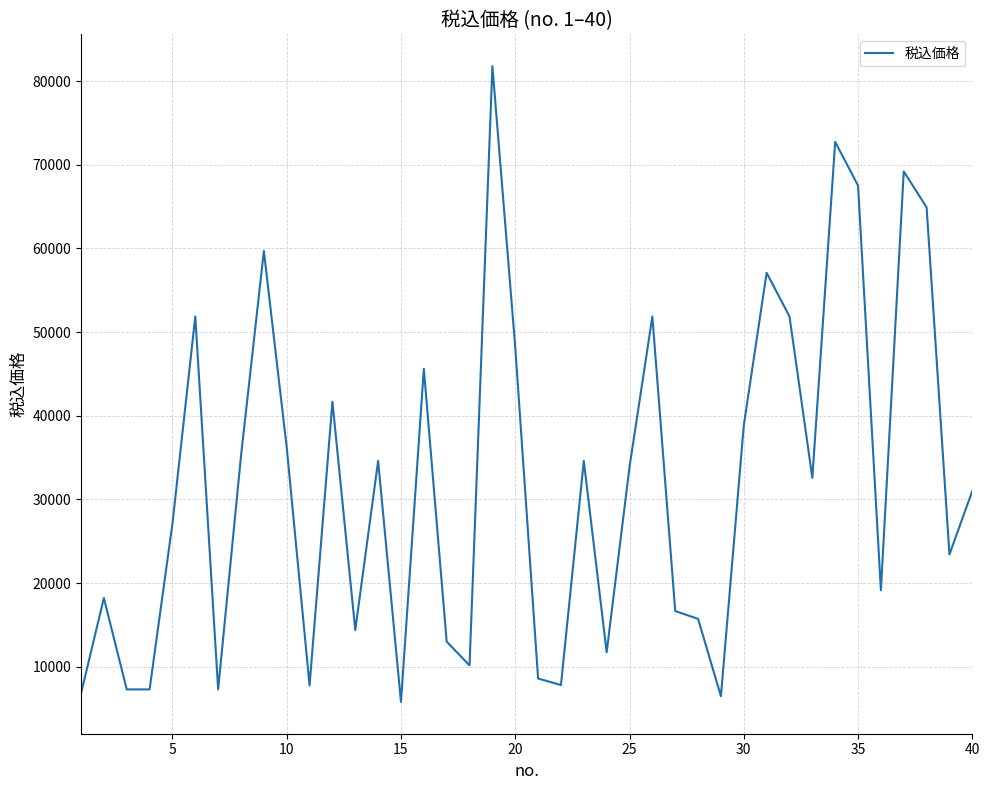

What is the greatest value displayed?

81796